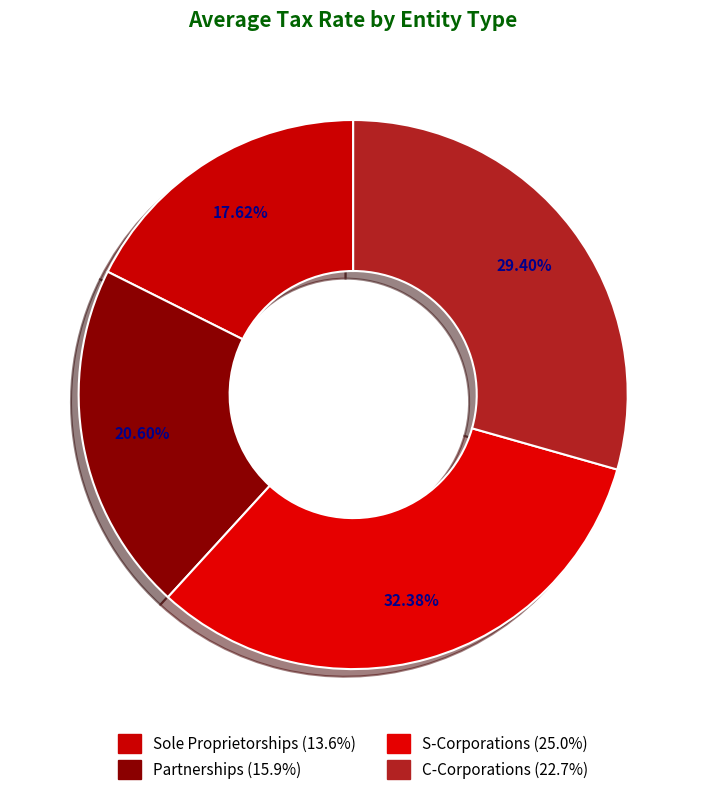

Is it true that Sole Proprietorships is 18% of the pie?

True